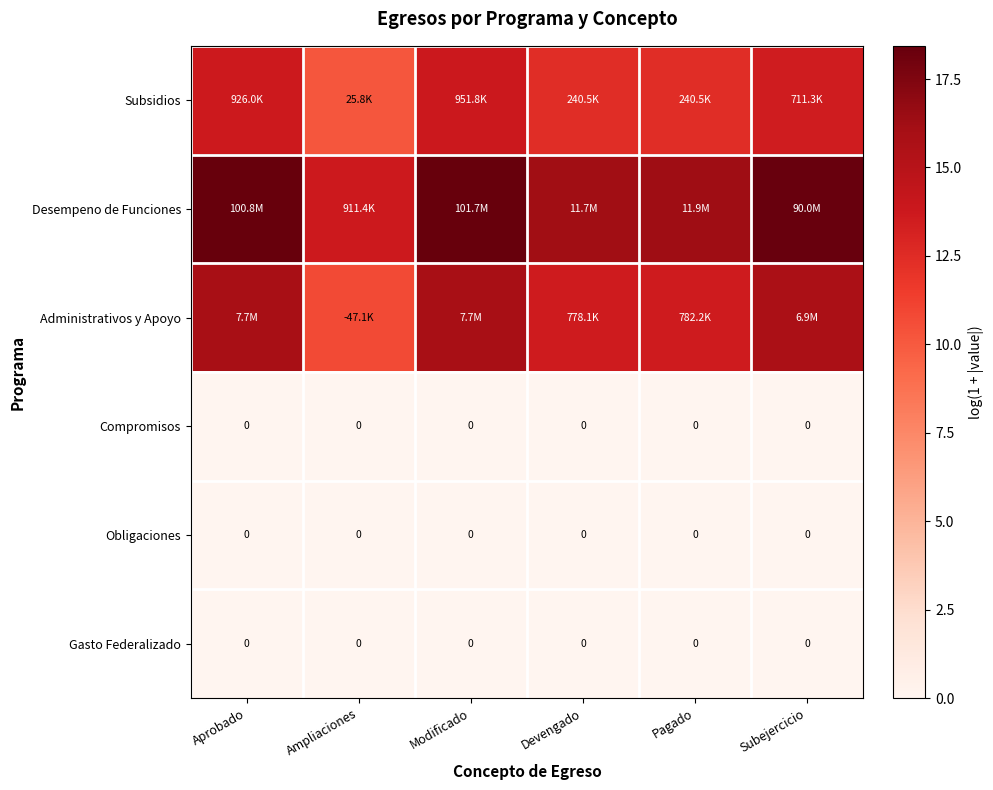

Count the number of data series in this chart.

6